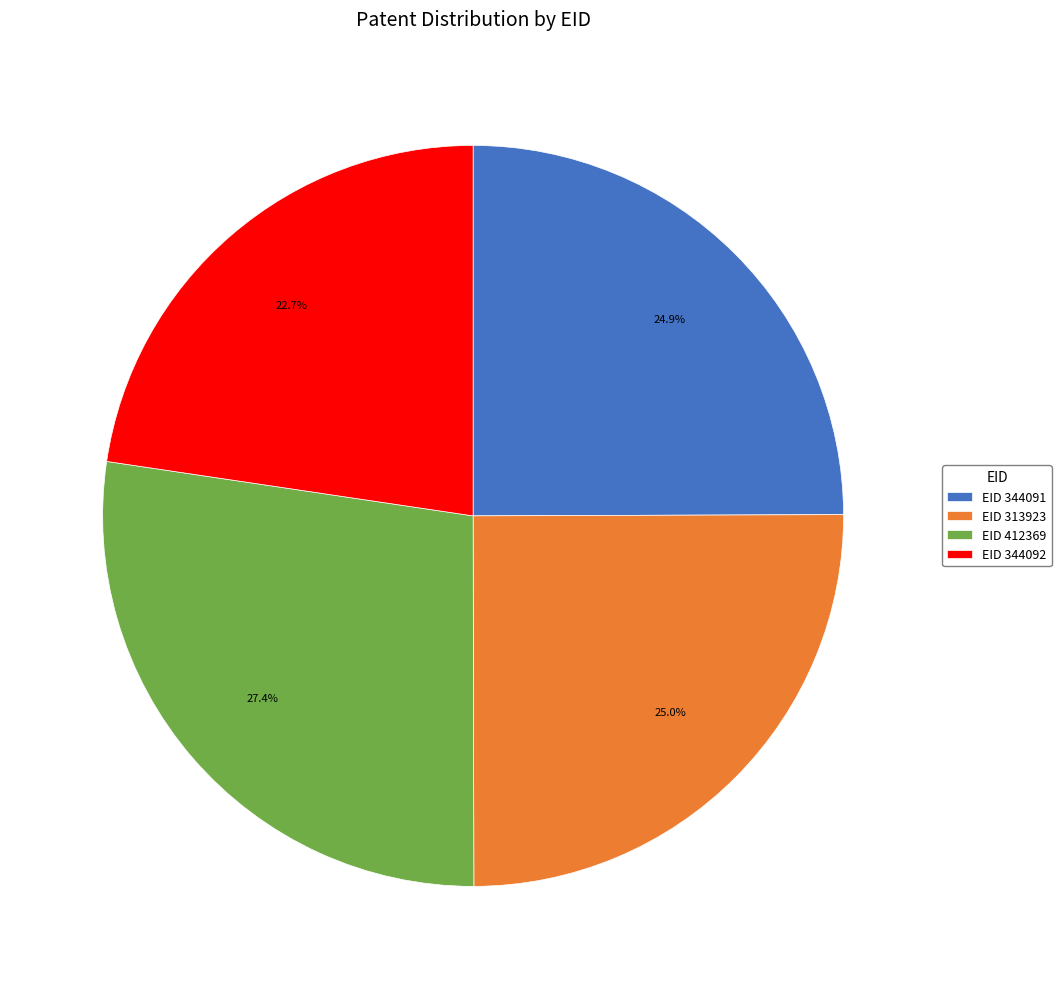

Which category has the smallest portion of the pie?

EID 344092